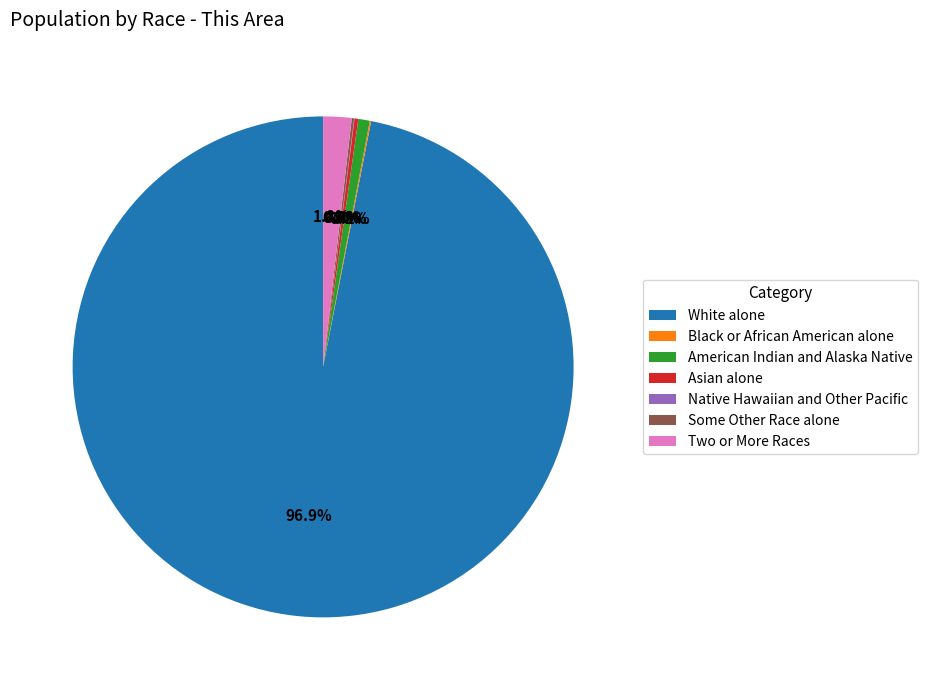

Which category has the biggest portion of the pie?

White alone